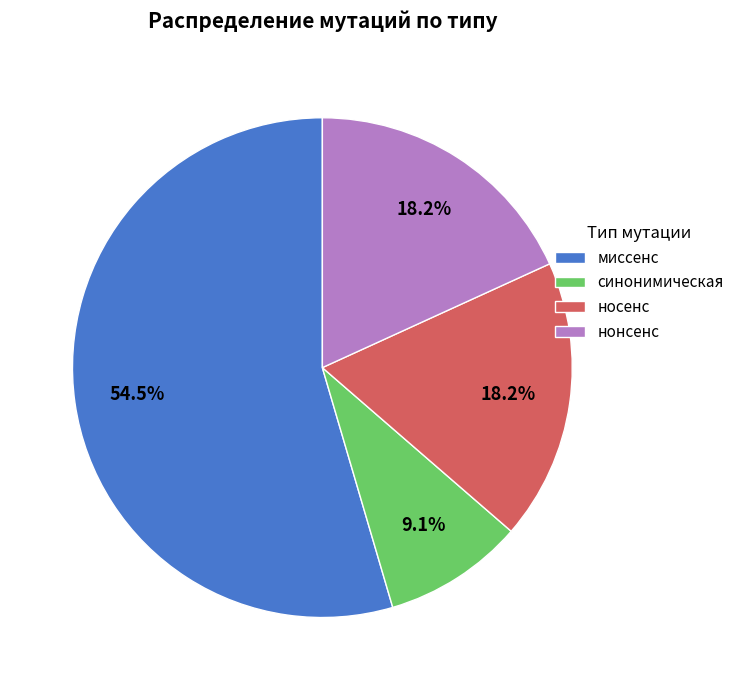

What is the ratio of the value at носенс to the value at нонсенс?

1.0